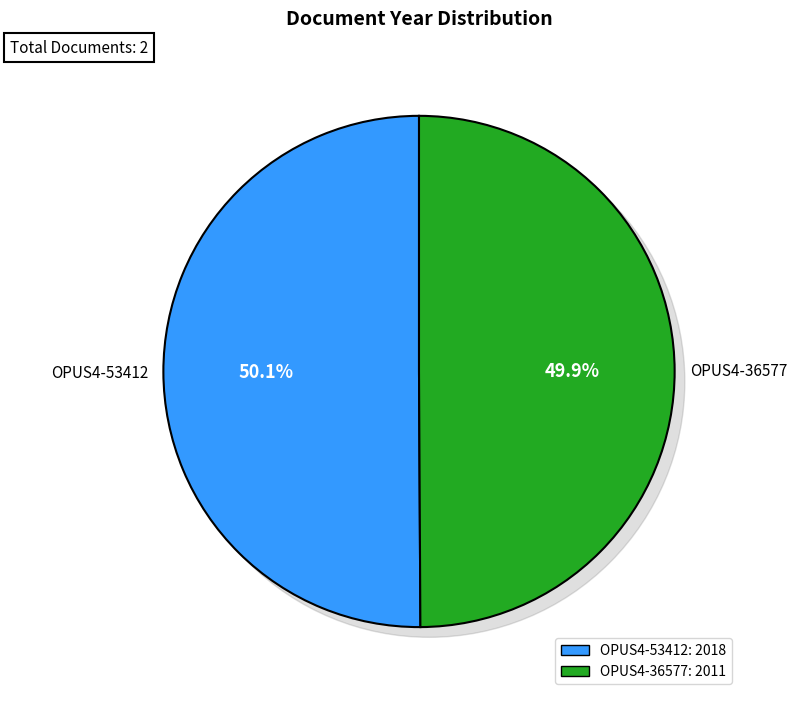

What percentage do OPUS4-36577 and OPUS4-53412 together represent?

100.0%